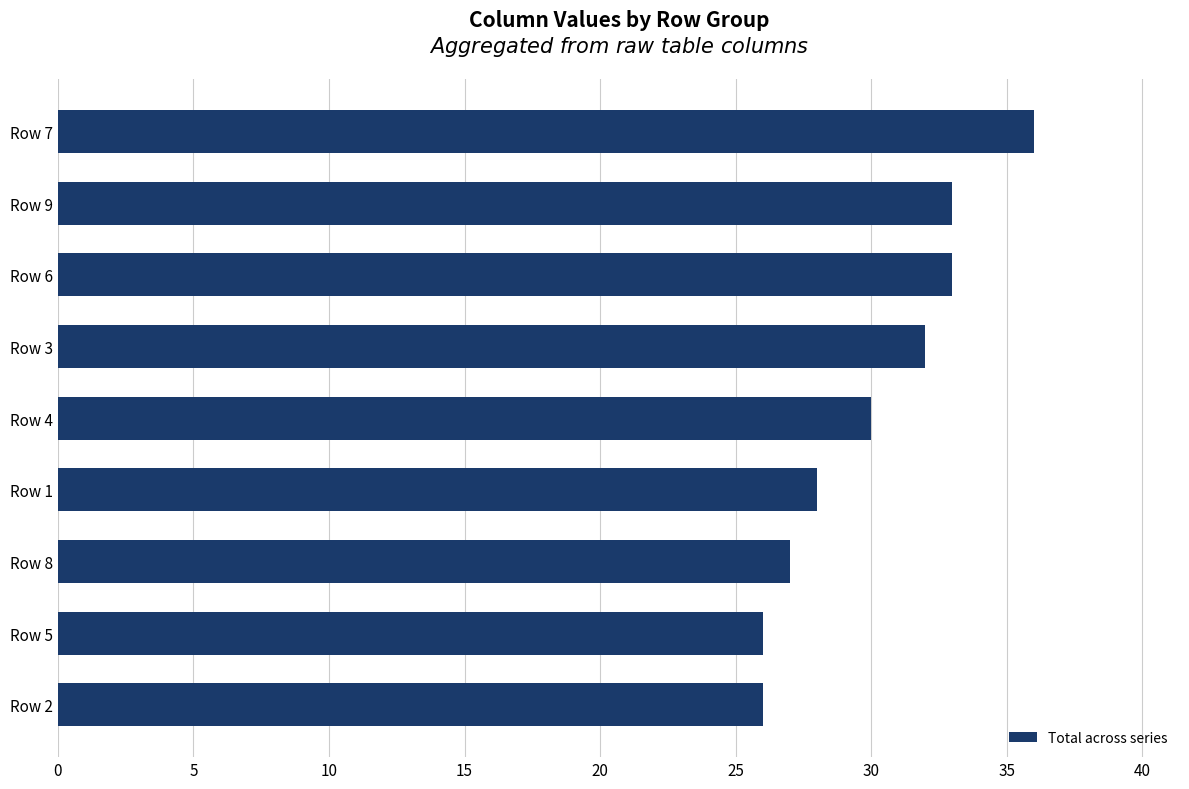

Count the number of data series in this chart.

1